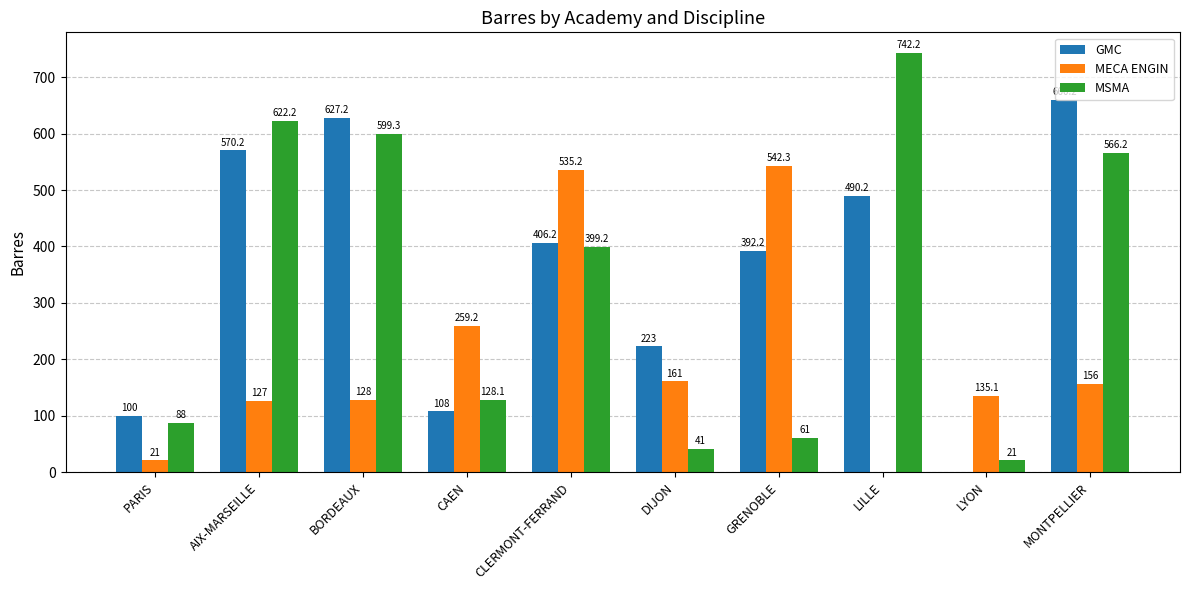

Reading left to right, what are all the values shown in this chart?

GMC: PARIS=100.0	AIX-MARSEILLE=570.2	BORDEAUX=627.2	CAEN=108.0	CLERMONT-FERRAND=406.2	DIJON=223.0	GRENOBLE=392.2	LILLE=490.2	LYON=0.0	MONTPELLIER=660.2
MECA ENGIN: PARIS=21.0	AIX-MARSEILLE=127.0	BORDEAUX=128.0	CAEN=259.2	CLERMONT-FERRAND=535.2	DIJON=161.0	GRENOBLE=542.3	LILLE=0.0	LYON=135.1	MONTPELLIER=156.0
MSMA: PARIS=88.0	AIX-MARSEILLE=622.2	BORDEAUX=599.3	CAEN=128.1	CLERMONT-FERRAND=399.2	DIJON=41.0	GRENOBLE=61.0	LILLE=742.2	LYON=21.0	MONTPELLIER=566.2